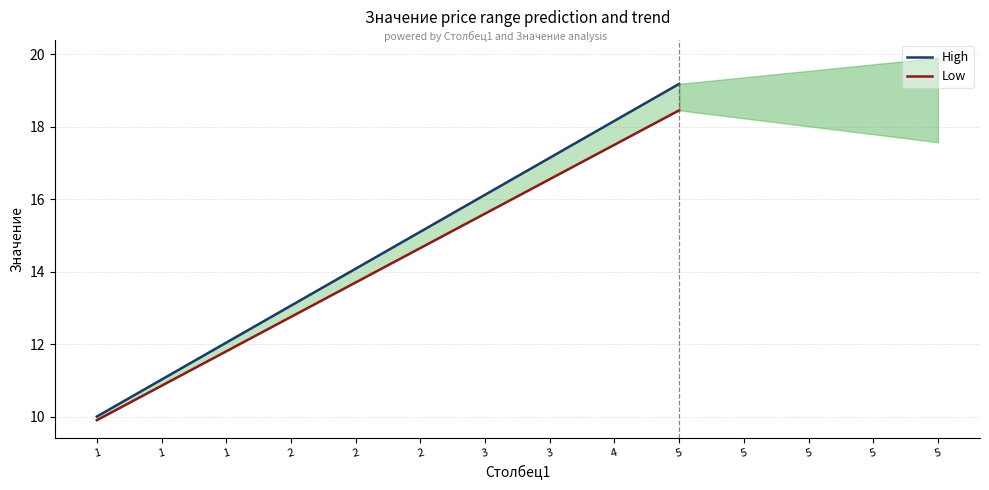

What is the average value of the Low series?

14.2